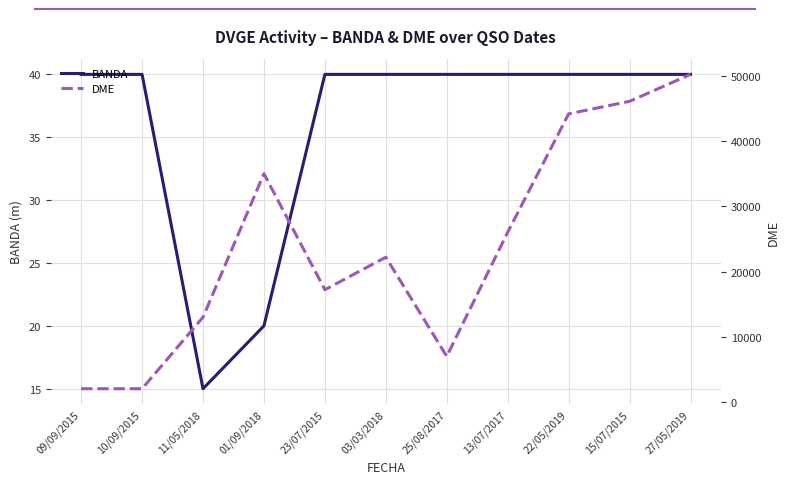

What is the value of the BANDA point at the 6th from the left?

40